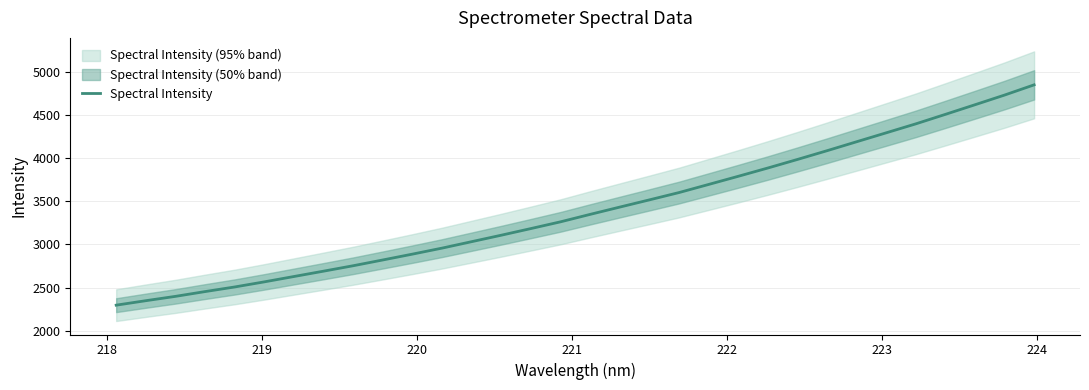

What is the average value?

3400.9